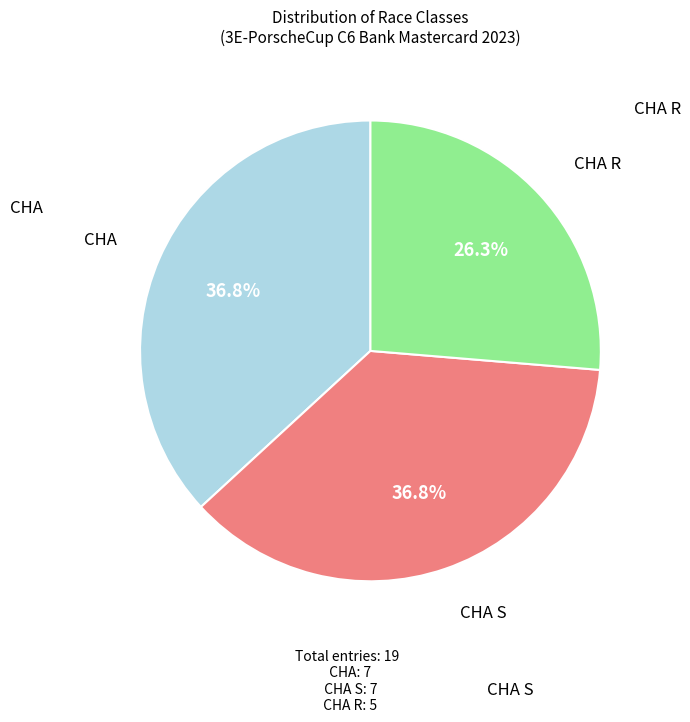

Is there a majority slice in this chart?

No